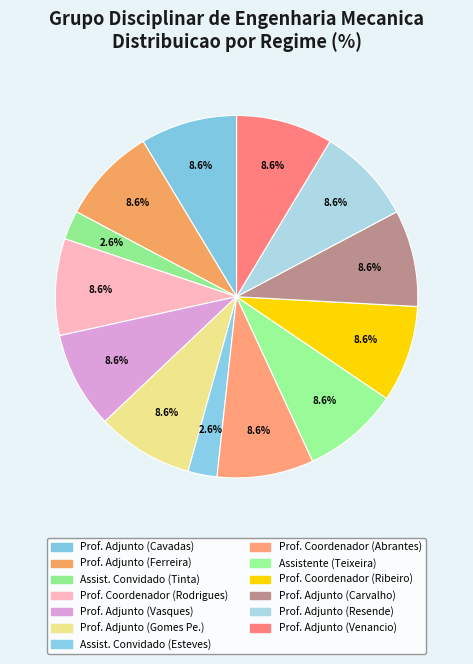

Count the number of slices in the pie.

13